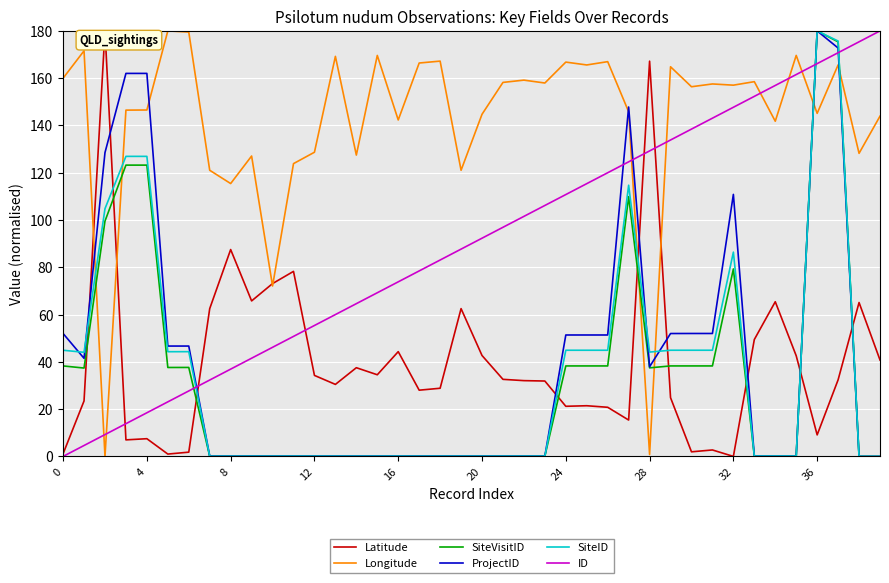

True or false: Longitude and SiteID cross at least once.

True